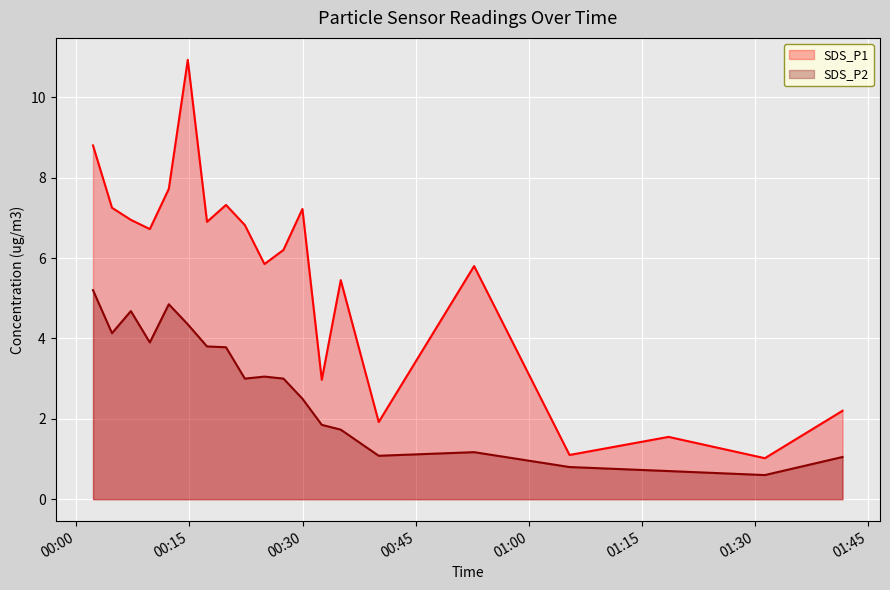

What is the difference between the second highest and minimum values in the SDS_P1 series?

7.8